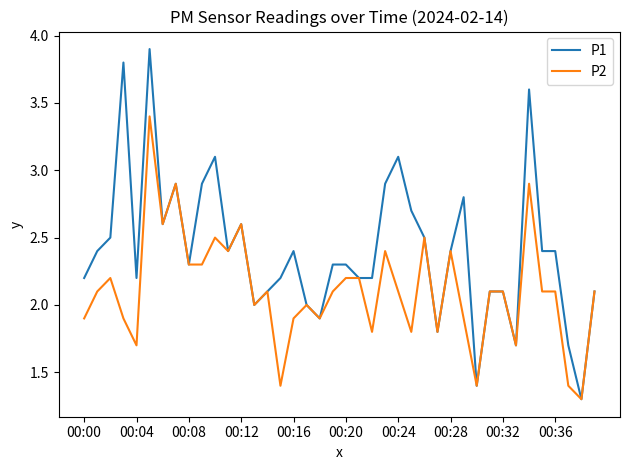

List the series in order of their overall mean, highest first.

P1, P2